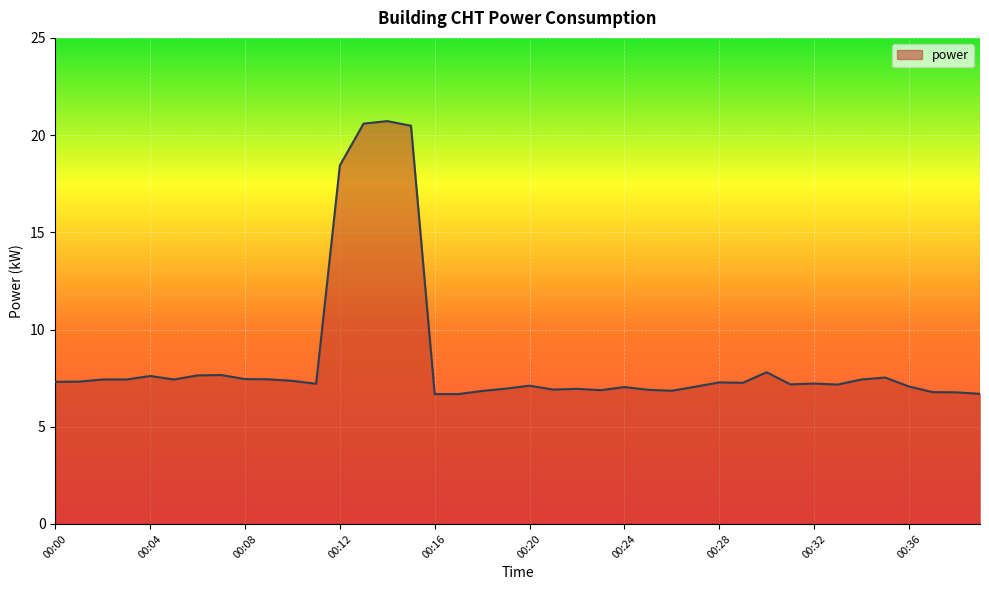

What is the difference between the maximum and minimum values?

14.0